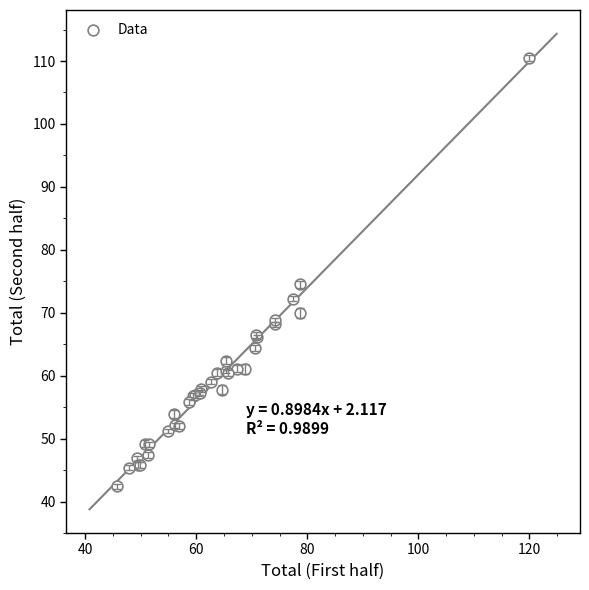

What Y value in the scatter plot is closest to 76?

74.5